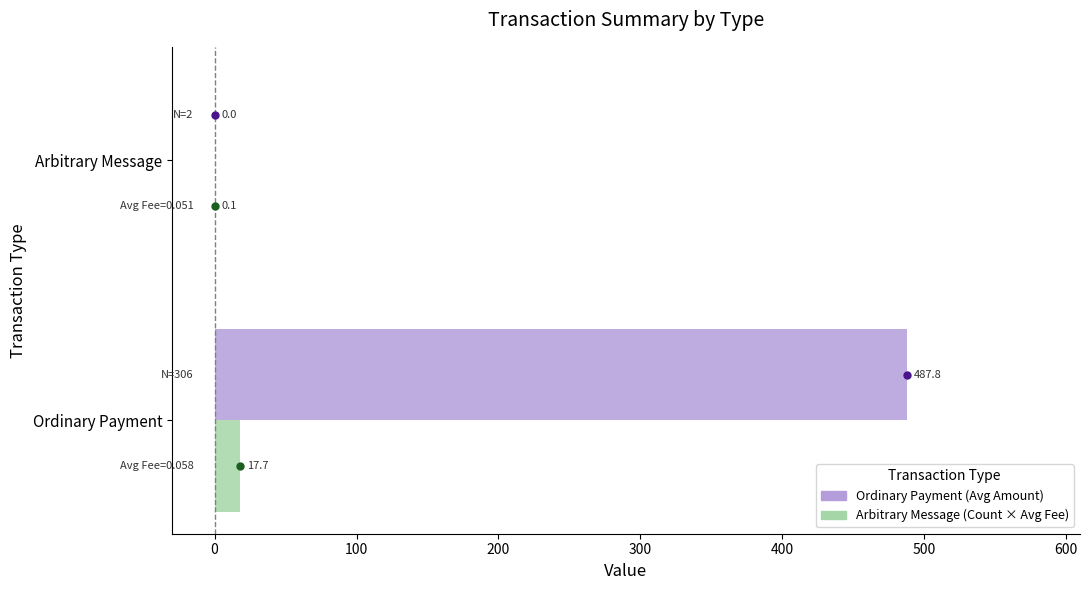

At which category is the sum across all series the highest?

Ordinary Payment